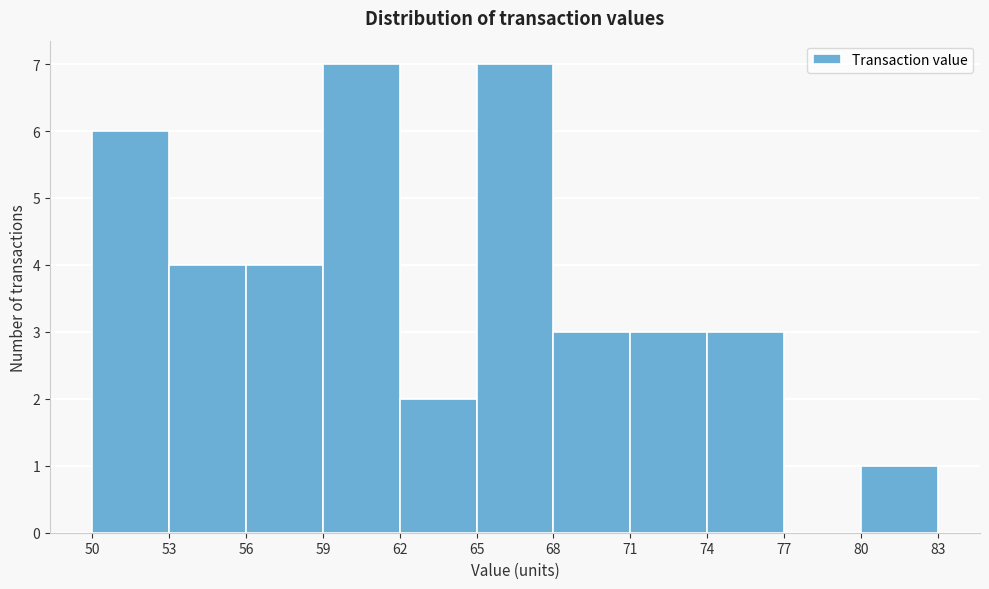

Reading left to right, list every bar in this chart as the range it spans on the x-axis followed by its height. The values are not printed on the chart, so give them approximately, as read against the axis.

50 to 53: 6
53 to 56: 4
56 to 59: 4
59 to 62: 7
62 to 65: 2
65 to 68: 7
68 to 71: 3
71 to 74: 3
74 to 77: 3
77 to 80: 0
80 to 83: 1